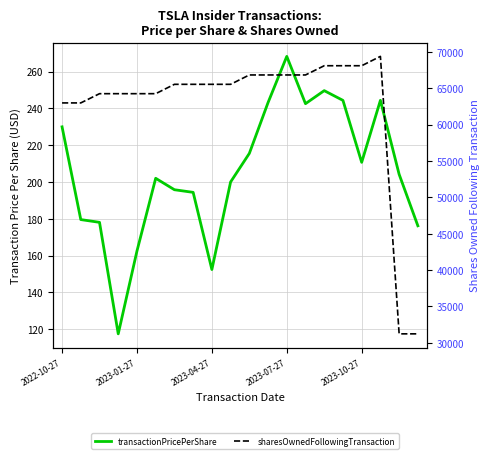

What is the sum of the transactionPricePerShare values at 11 and 16?

453.8